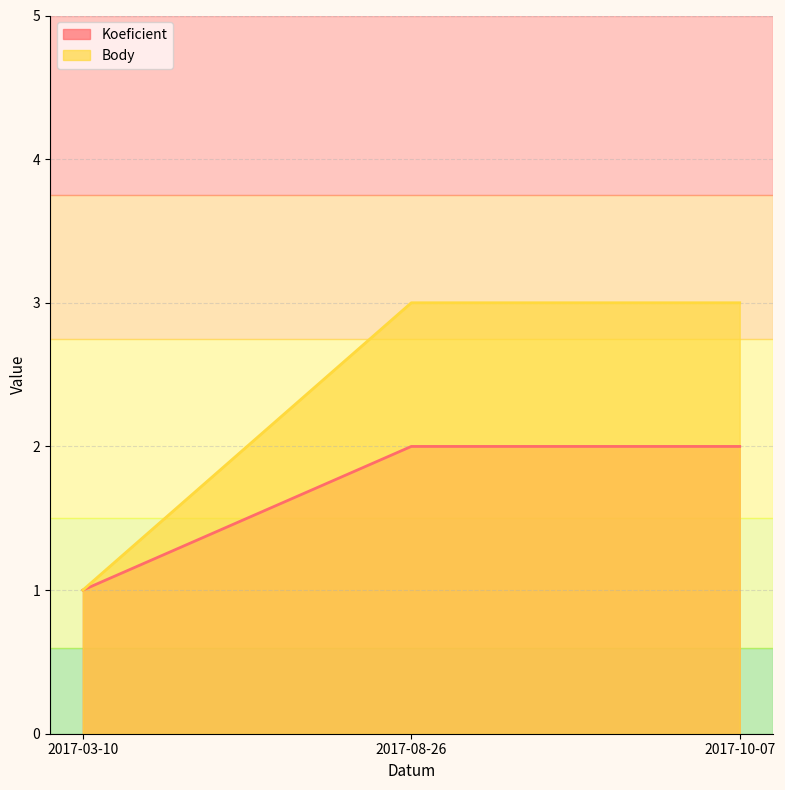

Which series changed the most between 2017-03-10 and 2017-08-26?

Body